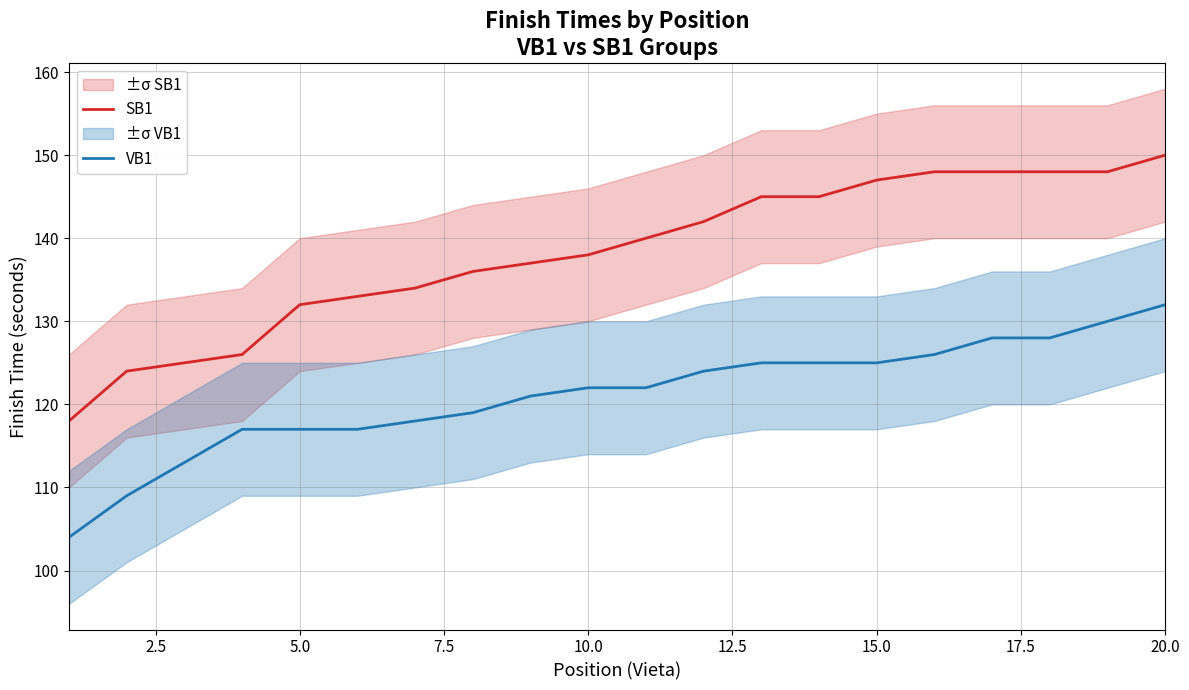

True or false: VB1 and SB1 intersect in this chart.

False